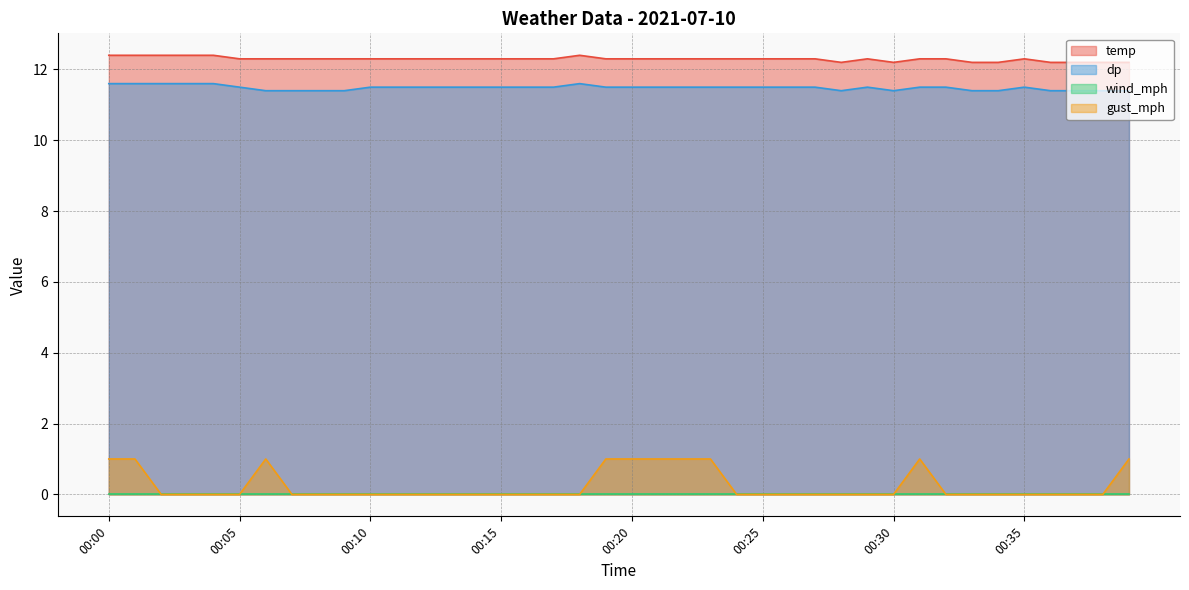

Does the chart display data point markers on the line(s)?

No